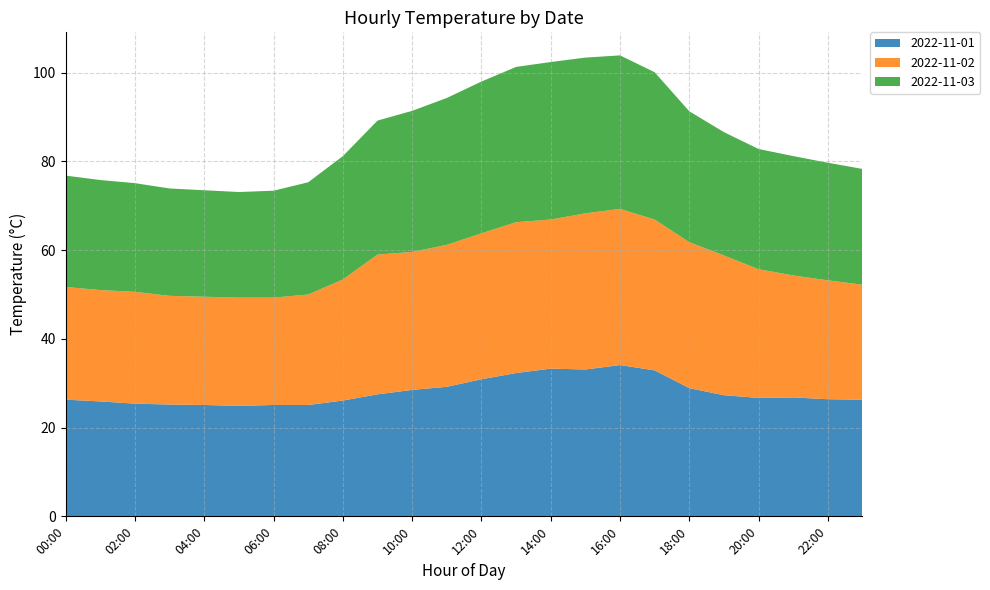

Reading left to right, list all the values displayed in this chart.

2022-11-01: 26.3	25.9	25.4	25.2	25.1	24.9	25.1	25.1	26.1	27.5	28.5	29.2	30.9	32.3	33.3	33.1	34.1	32.9	28.9	27.3	26.7	26.8	26.4	26.3
2022-11-02: 25.4	25.1	25.2	24.5	24.4	24.4	24.2	24.9	27.3	31.5	31.1	32.0	32.9	34.0	33.6	35.2	35.2	34.0	32.9	31.5	29.0	27.5	26.8	25.9
2022-11-03: 25.1	24.8	24.5	24.2	24.0	23.8	24.1	25.3	27.8	30.2	31.8	33.1	34.2	35.0	35.5	35.1	34.6	33.2	29.5	27.8	27.1	26.9	26.5	26.1